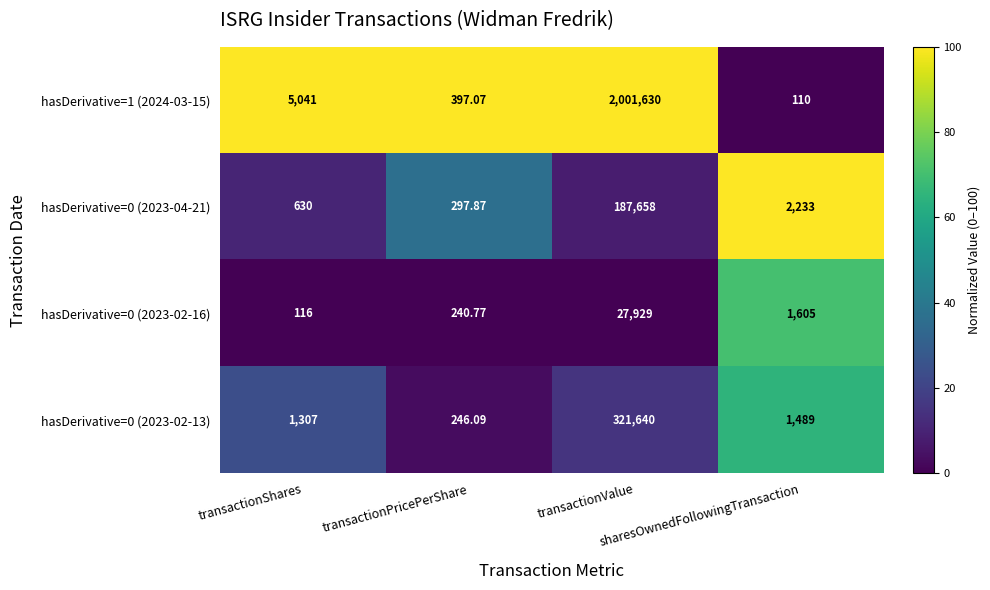

Reading left to right, extract all data points from this chart.

hasDerivative=1 (2024-03-15): transactionShares=5041.0	transactionPricePerShare=397.1	transactionValue=2001630.0	sharesOwnedFollowingTransaction=110.0
hasDerivative=0 (2023-04-21): transactionShares=630.0	transactionPricePerShare=297.9	transactionValue=187658.0	sharesOwnedFollowingTransaction=2233.0
hasDerivative=0 (2023-02-16): transactionShares=116.0	transactionPricePerShare=240.8	transactionValue=27929.0	sharesOwnedFollowingTransaction=1605.0
hasDerivative=0 (2023-02-13): transactionShares=1307.0	transactionPricePerShare=246.1	transactionValue=321640.0	sharesOwnedFollowingTransaction=1489.0